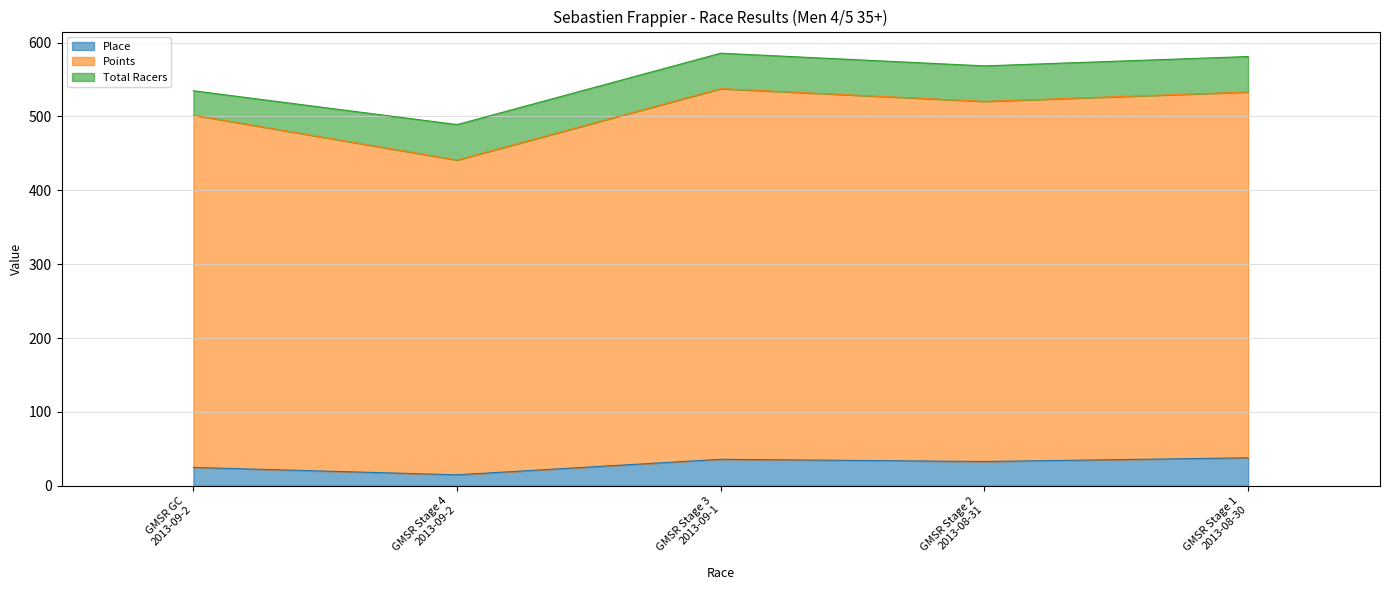

What is the lowest value of the Place series?

15.0